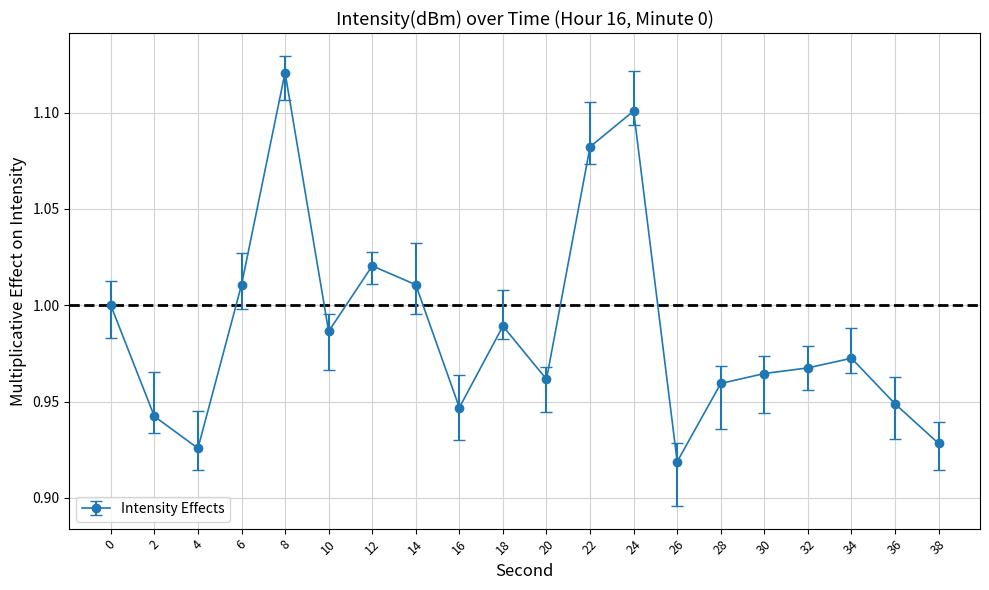

Count the number of categories in the chart.

20